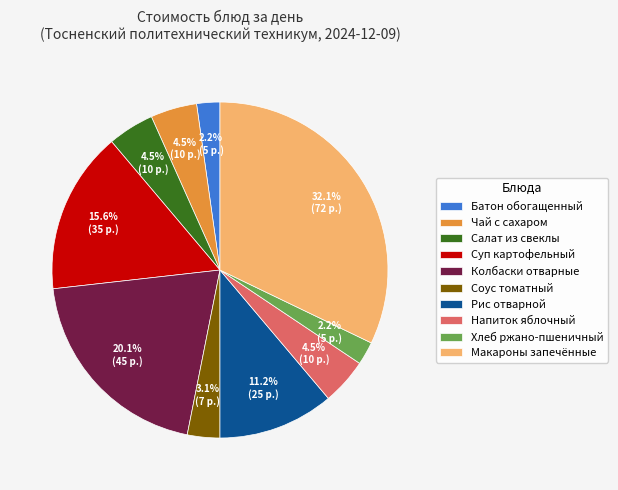

To the nearest percent, what is the average slice percentage?

10%